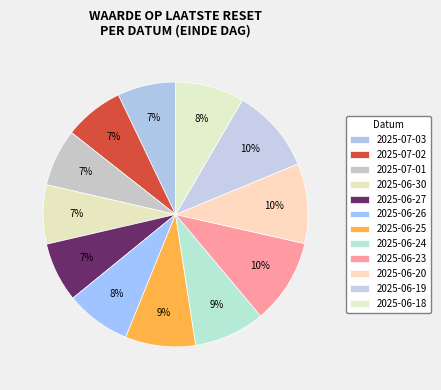

Count the number of slices in the pie.

12